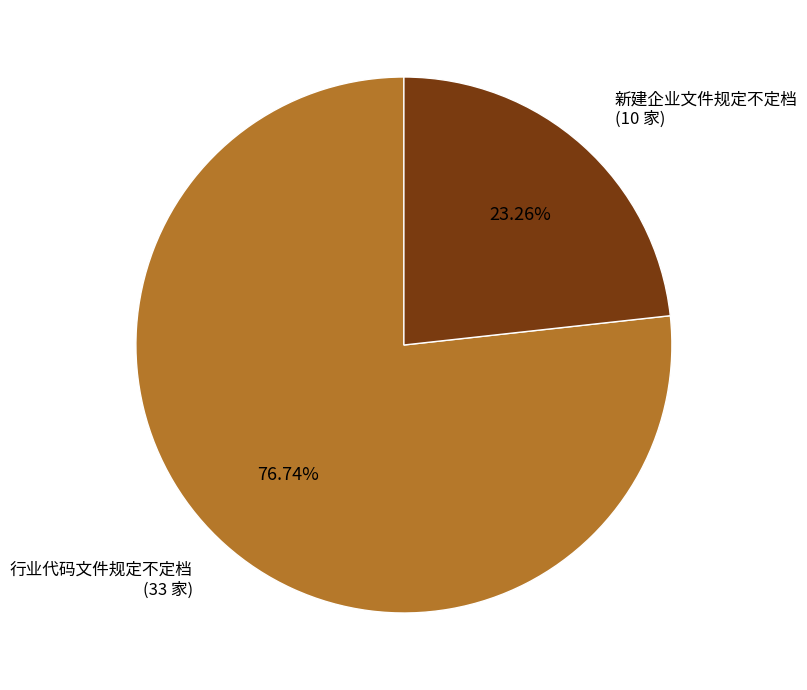

What is the smallest slice in the pie chart?

新建企业文件规定不定档